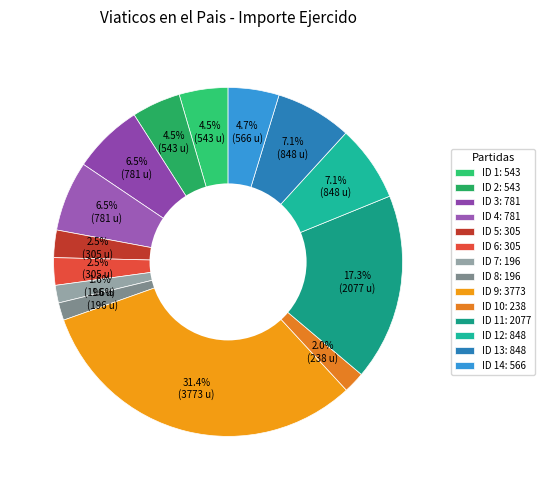

How many segments does this pie chart have?

14